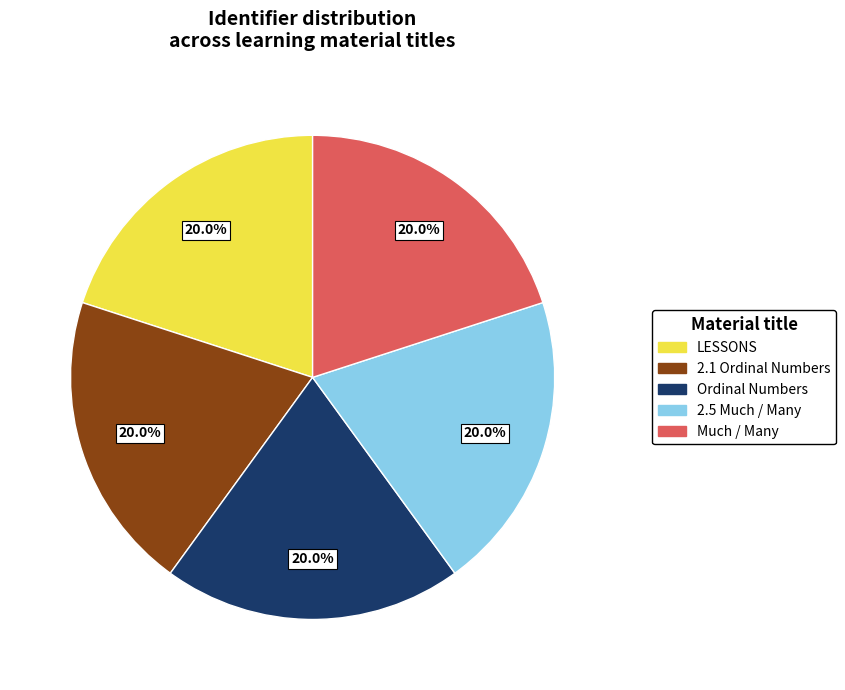

To the nearest percent, what is the combined percentage of 2.1 Ordinal Numbers and LESSONS?

40%